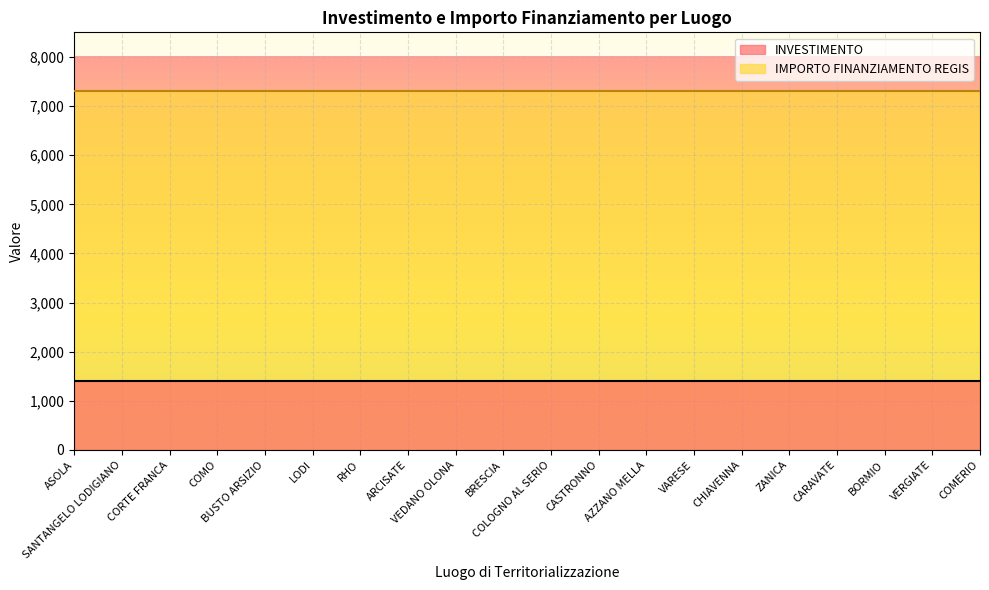

True or false: IMPORTO FINANZIAMENTO REGIS and INVESTIMENTO cross at least once.

False